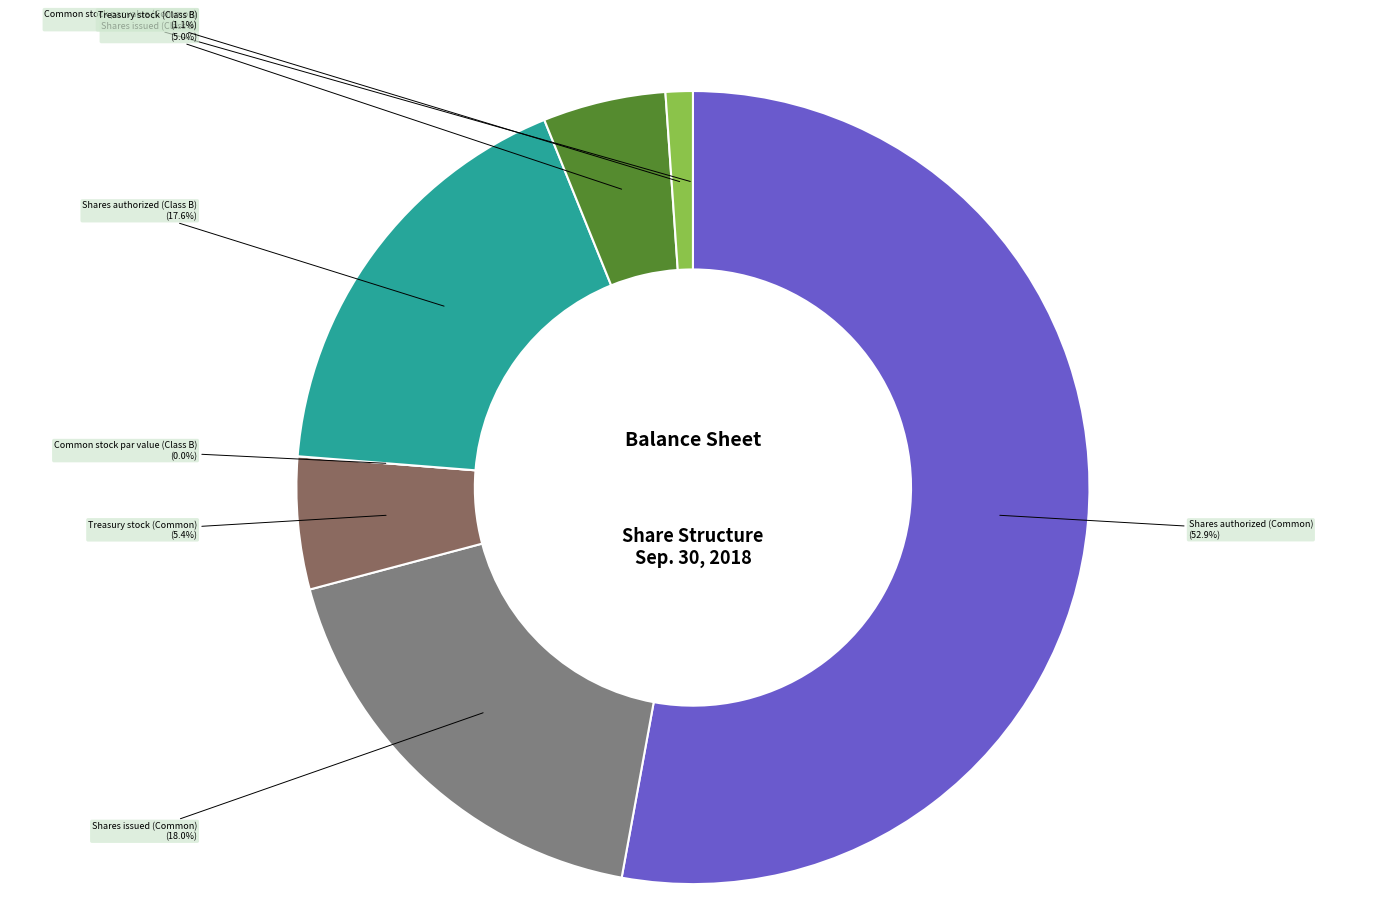

Does Shares authorized (Common) represent more than half of the total?

Yes